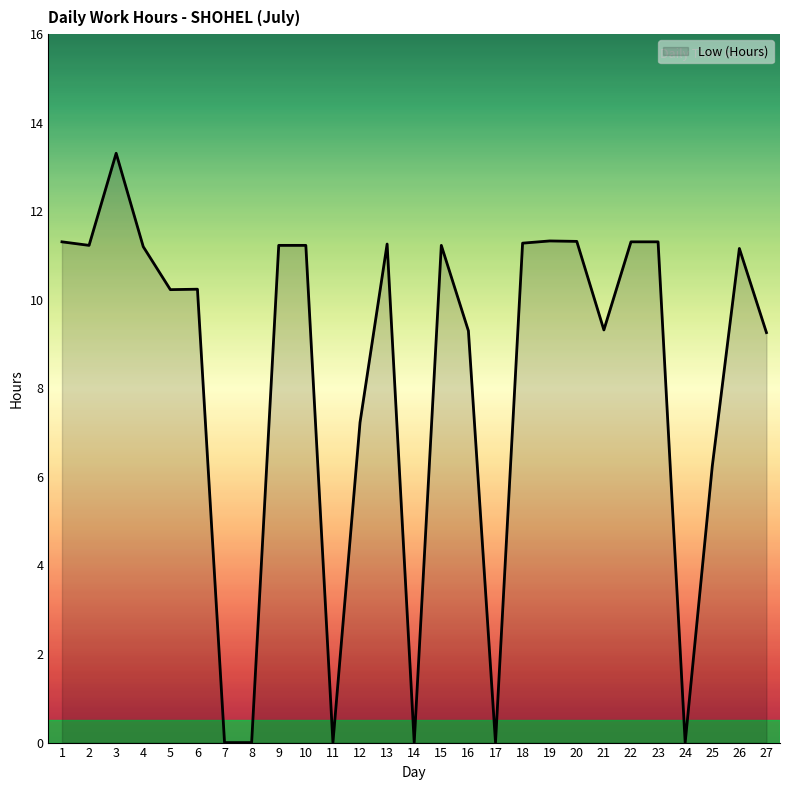

Where is the first local maximum?

3